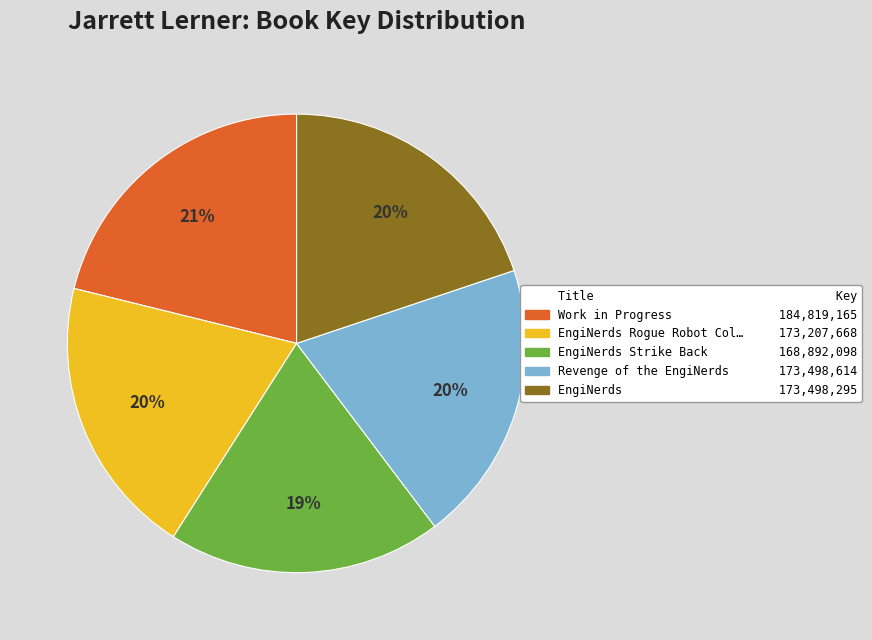

Is there any slice that represents more than half of the pie?

No